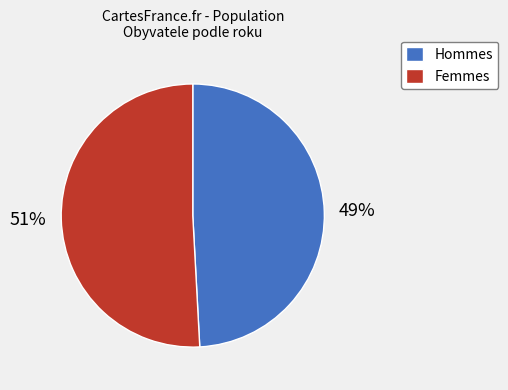

Which category has the smallest portion of the pie?

Hommes